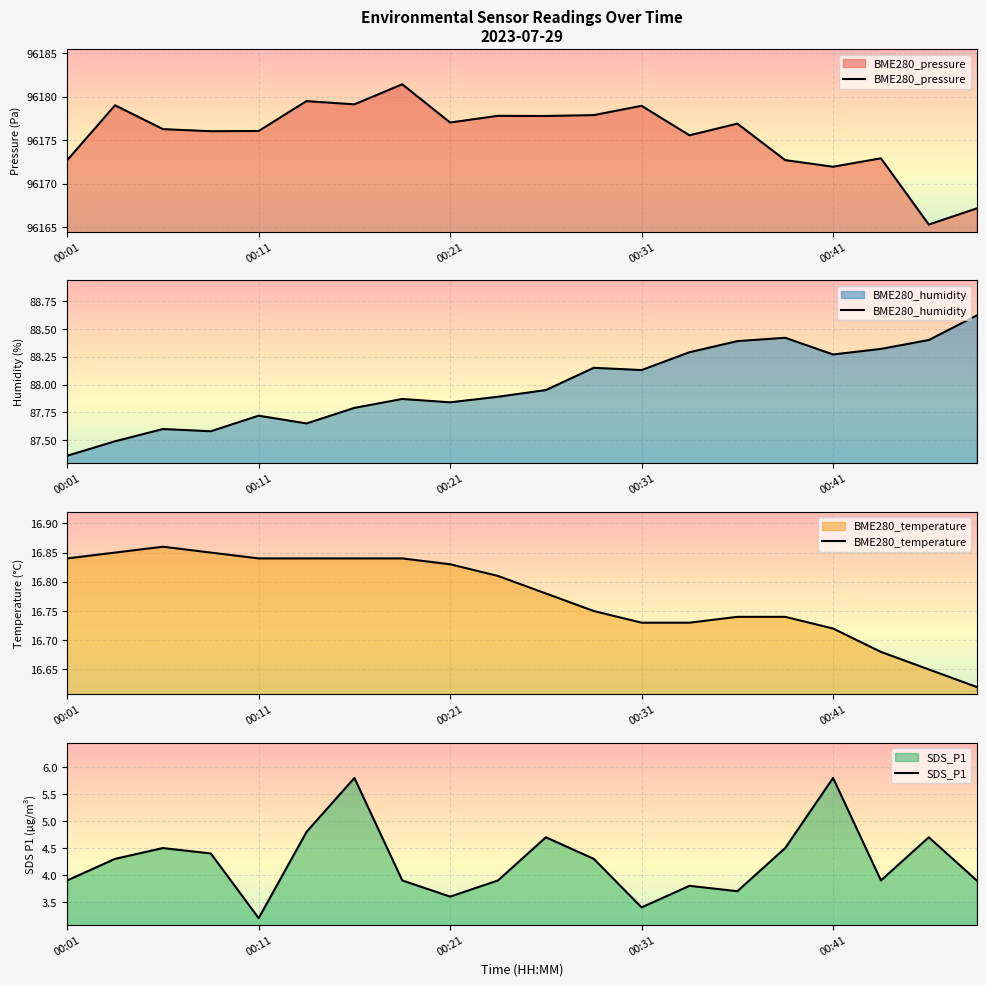

The value of SDS_P1 at 00:01 is 3.9. True or false?

True